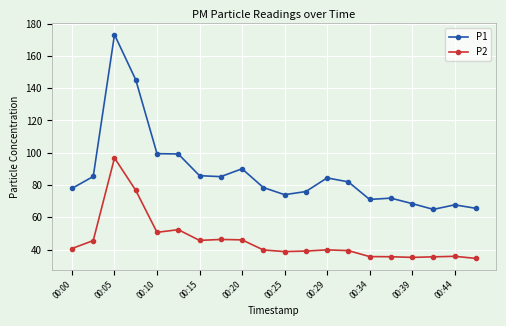

True or false: P2 has more than 0 points higher than both neighbors.

True